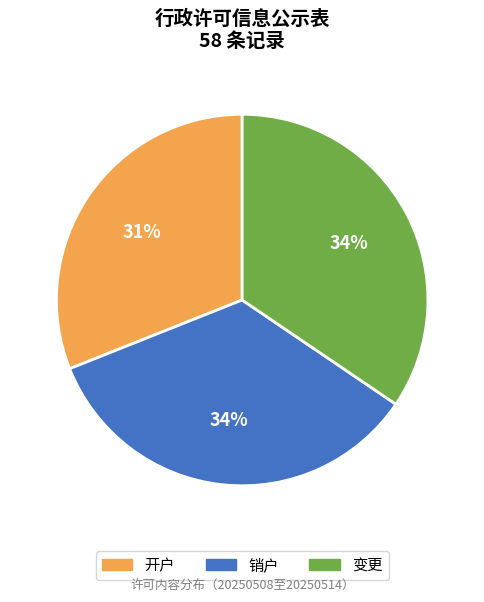

How many segments does this pie chart have?

3